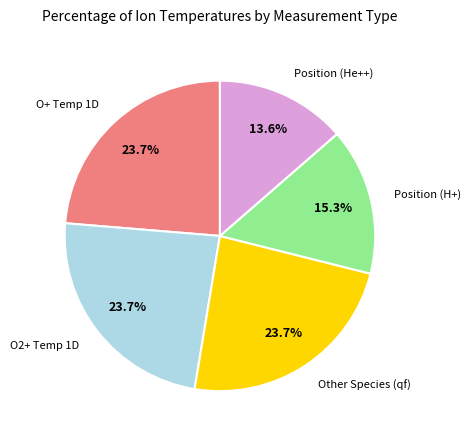

Count the number of slices in the pie.

5